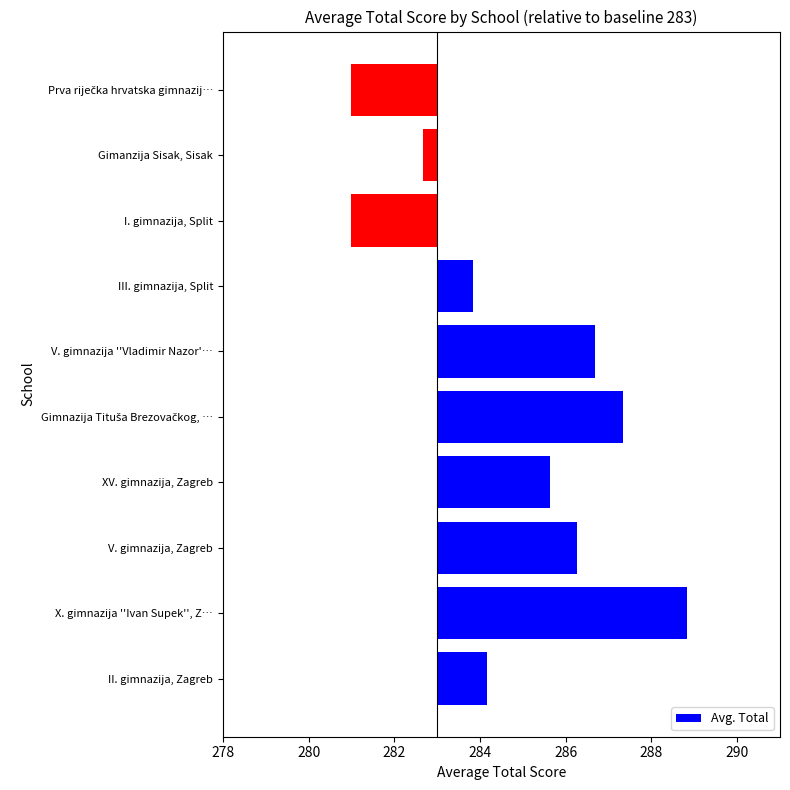

What is the minimum value shown in the chart?

-2.0